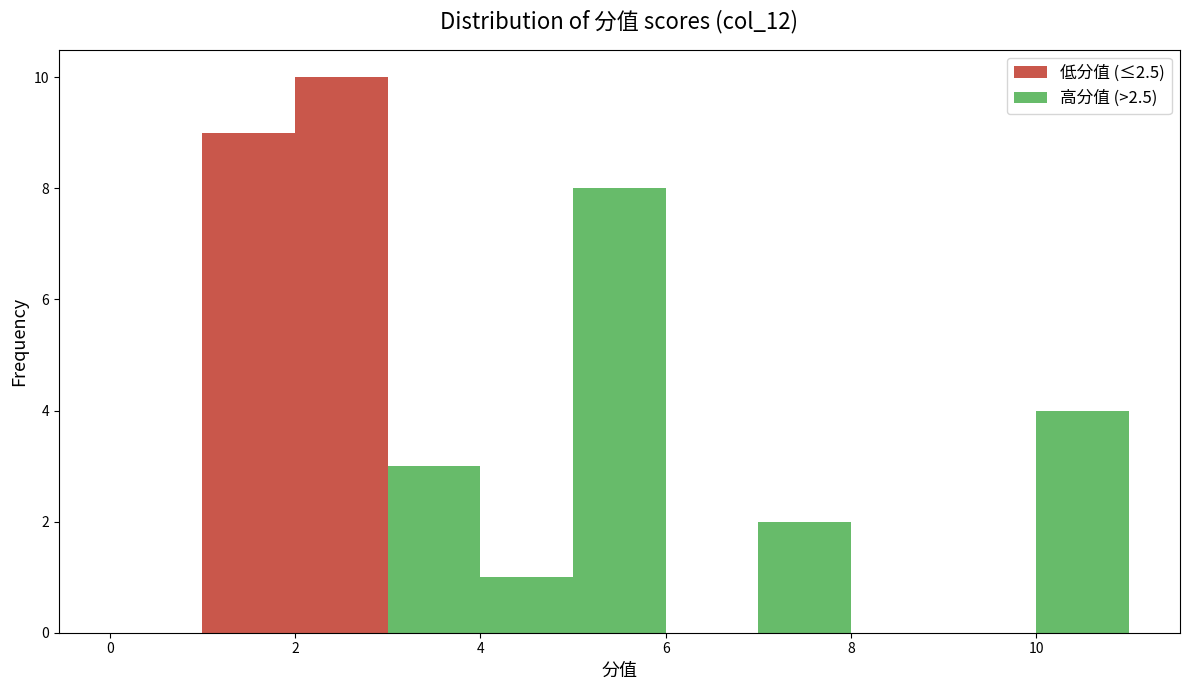

Reading left to right, transcribe this chart: for each stacked bar, give the range it covers on the x-axis and its total height. The values are not printed on the chart, so give them approximately, as read against the axis.

0 to 1: 0
1 to 2: 9
2 to 3: 10
3 to 4: 3
4 to 5: 1
5 to 6: 8
6 to 7: 0
7 to 8: 2
8 to 9: 0
9 to 10: 0
10 to 11: 4